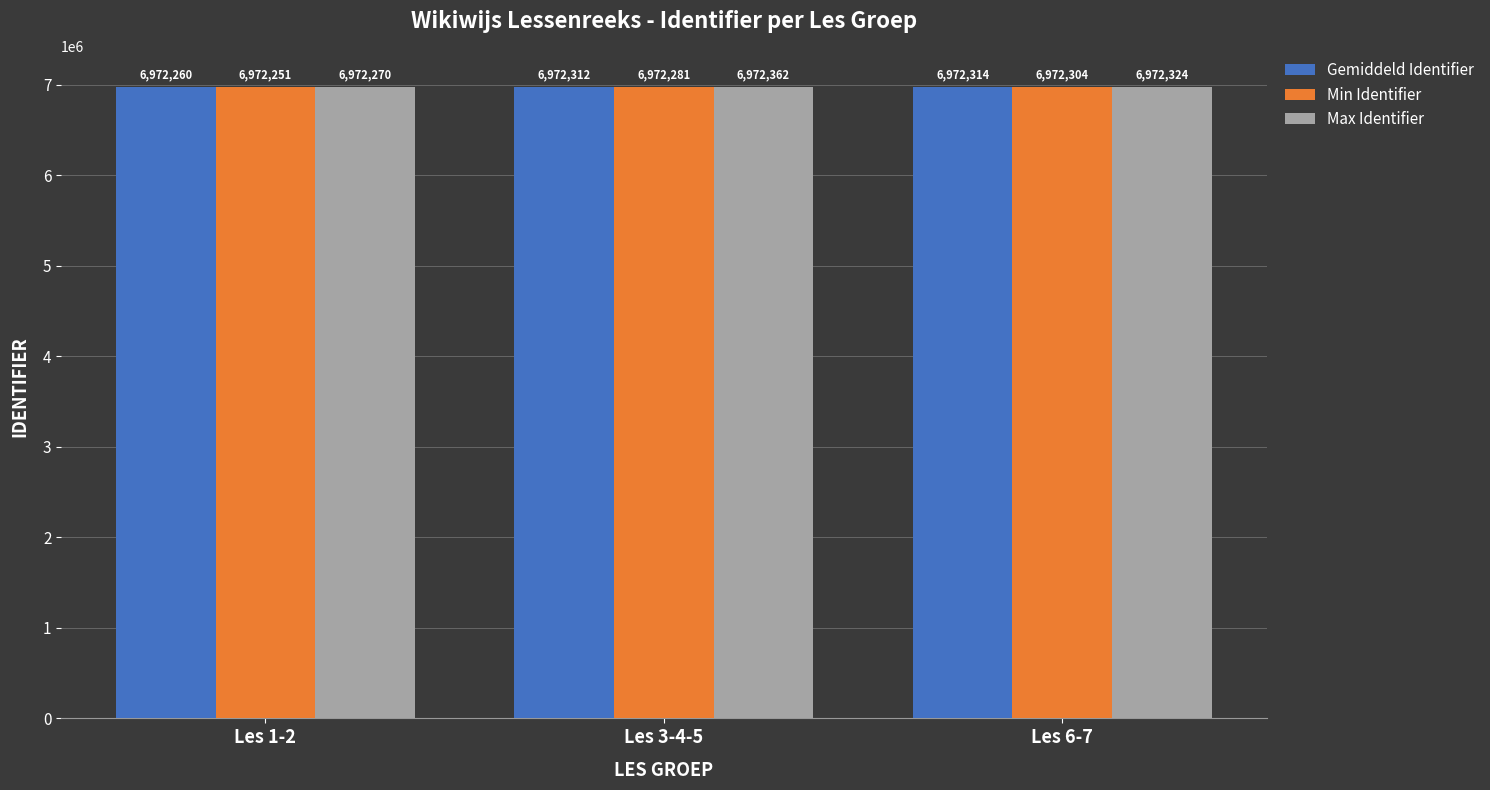

How many Min Identifier values are between 6972251 and 6972304?

3